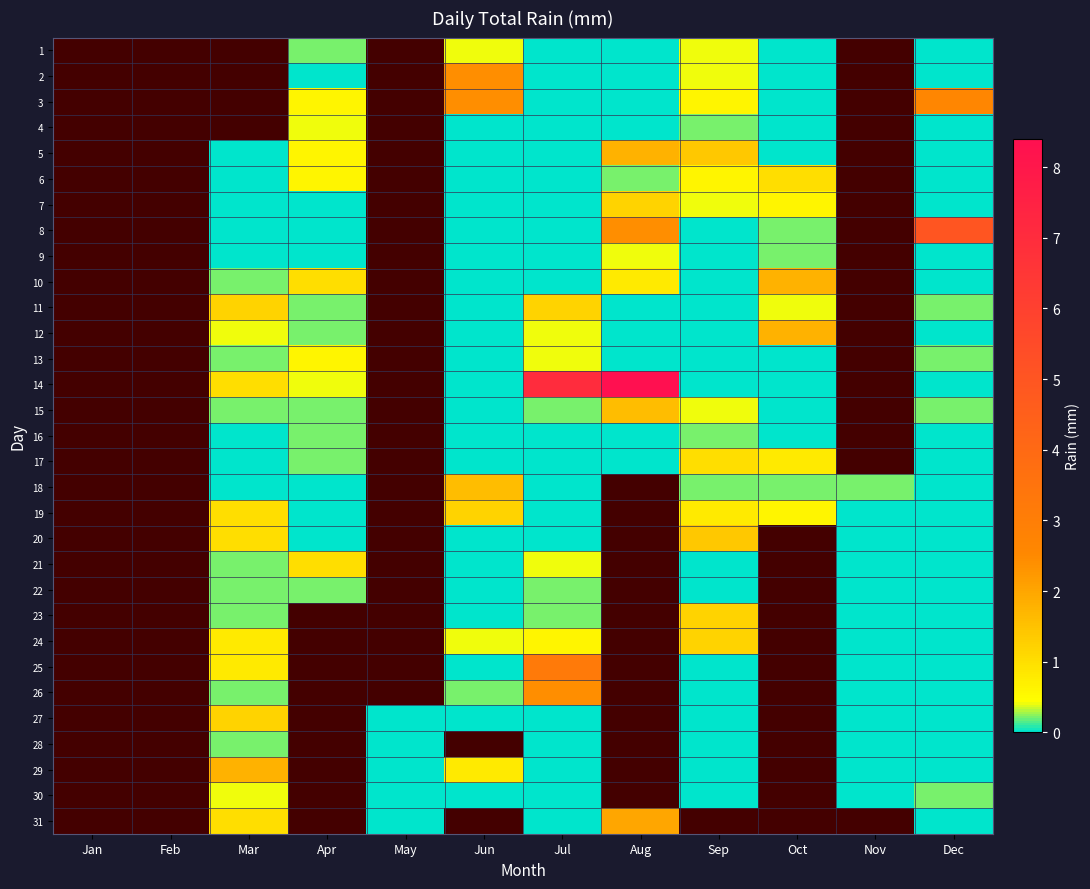

At which category is the sum across all series the highest?

Jul